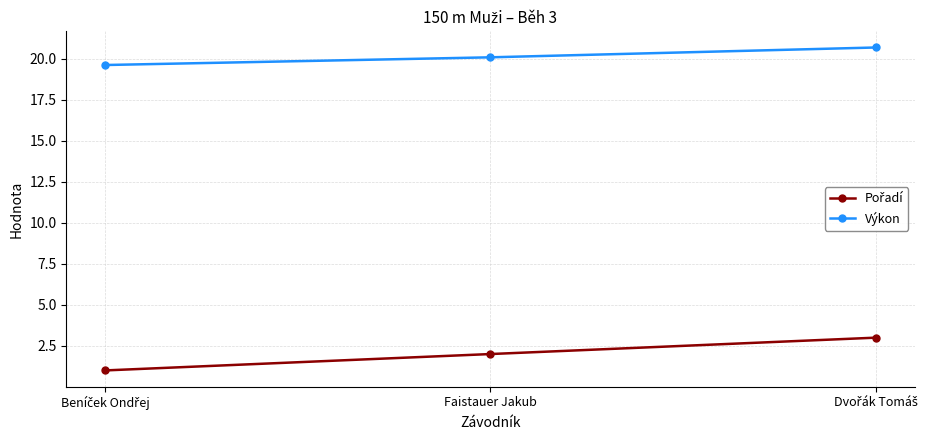

What is the minimum value shown in the chart?

1.0